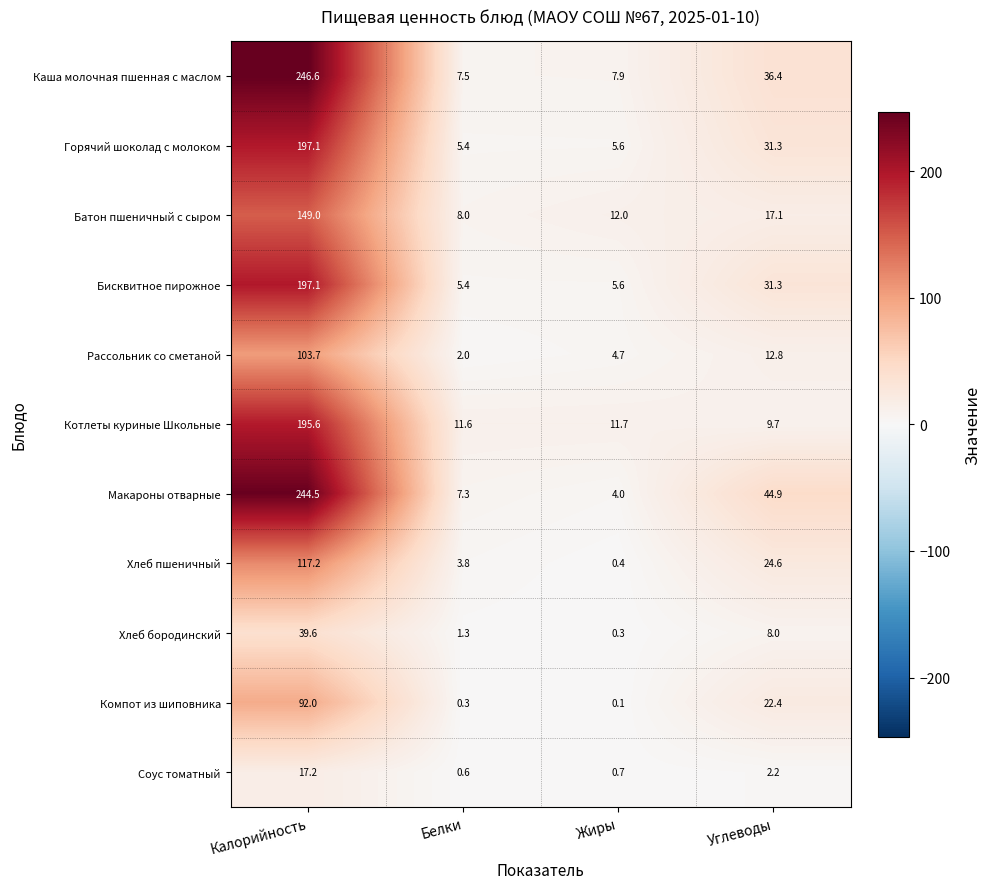

What is the maximum value shown in the chart?

246.6